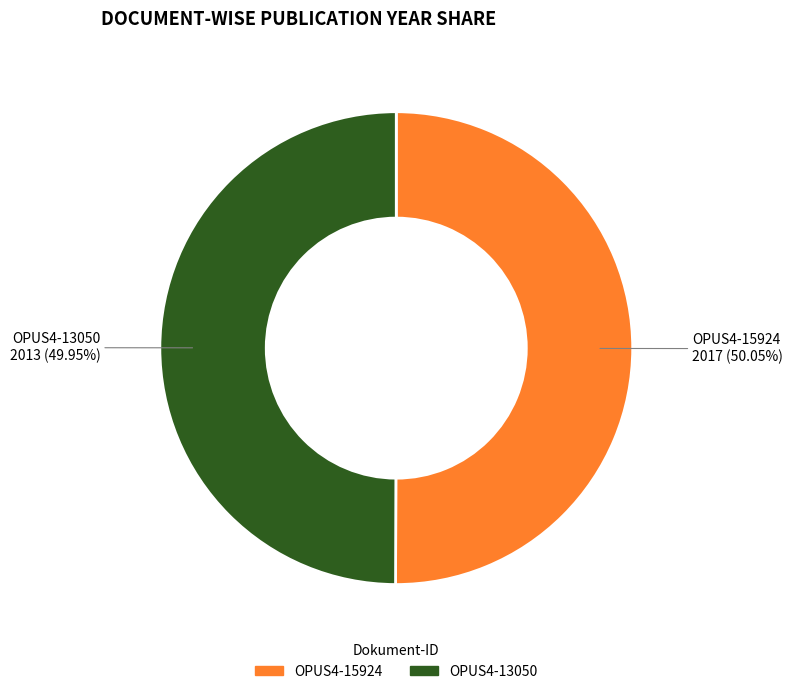

What is the ratio of the value at OPUS4-13050 to the value at OPUS4-15924?

1.0